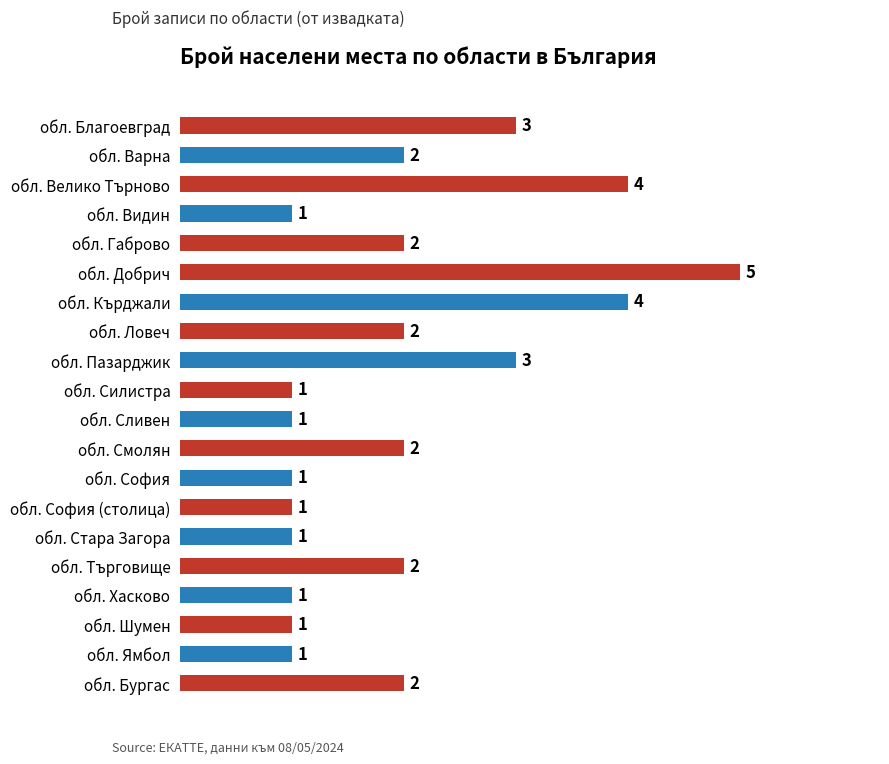

Reading top to bottom, list all the values displayed in this chart.

3	2	4	1	2	5	4	2	3	1	1	2	1	1	1	2	1	1	1	2